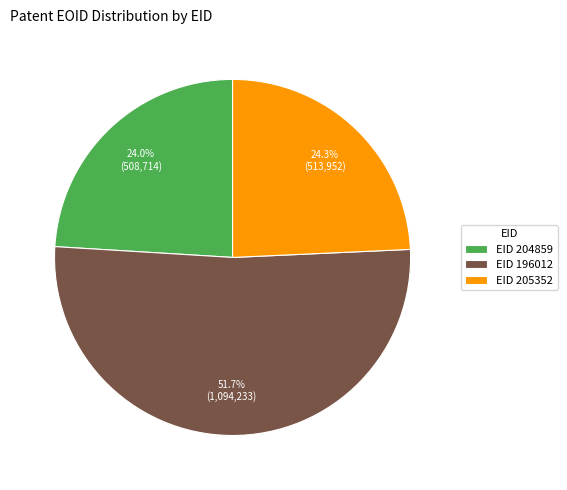

Approximately how many times larger is the value at EID 196012 compared to EID 204859?

2.2